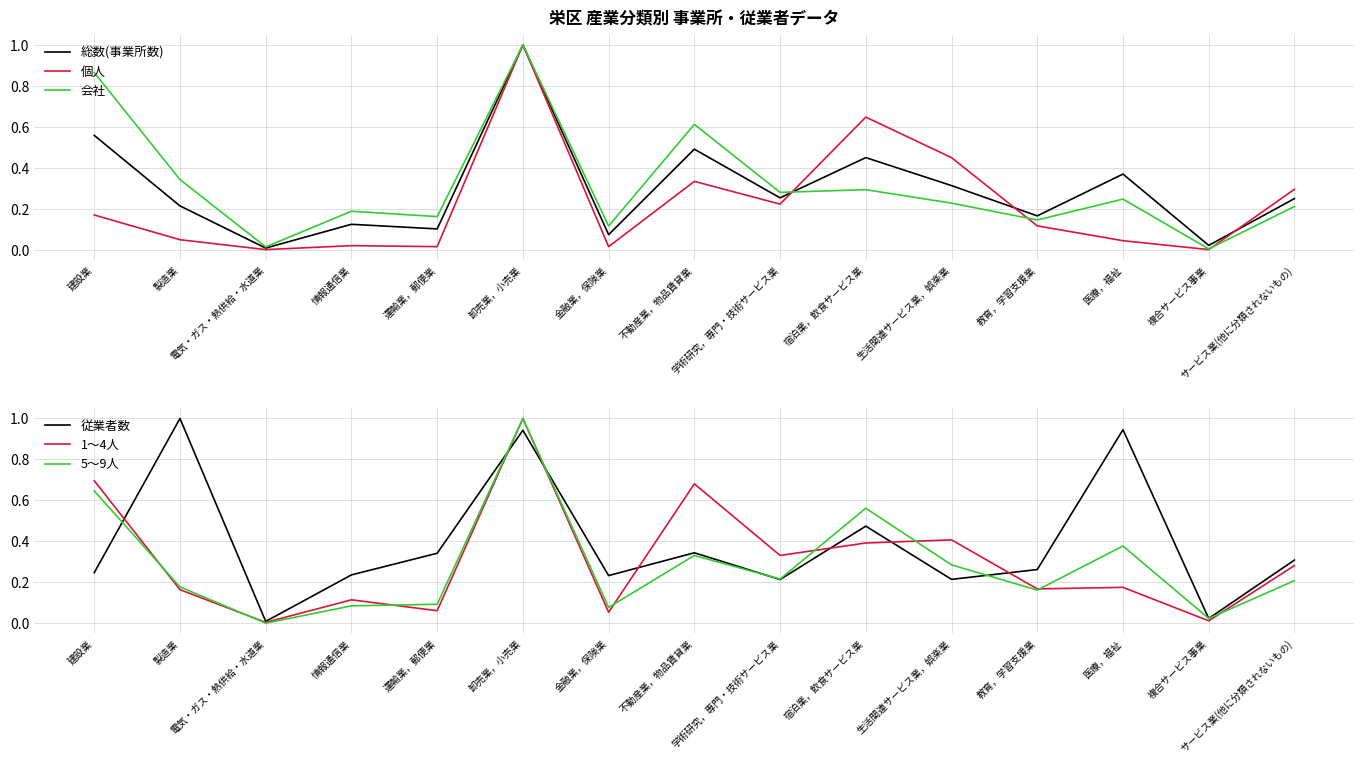

At how many categories does at least one series exceed 0?

15